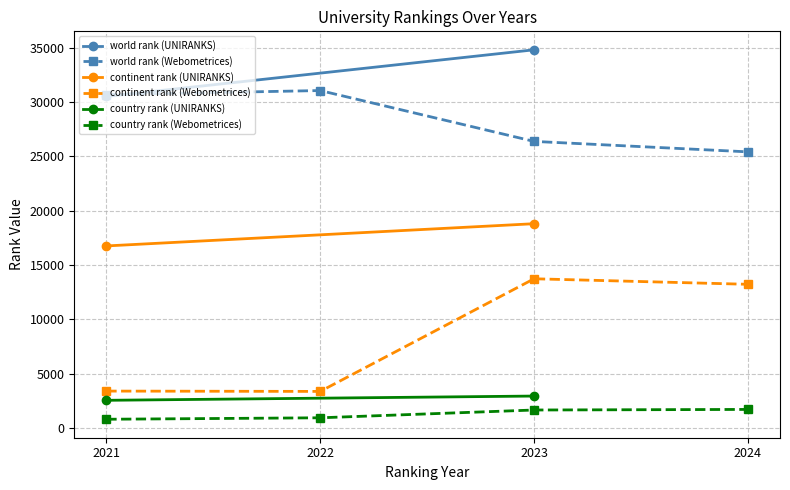

True or false: continent rank (Webometrices) and world rank (Webometrices) cross at least once.

False